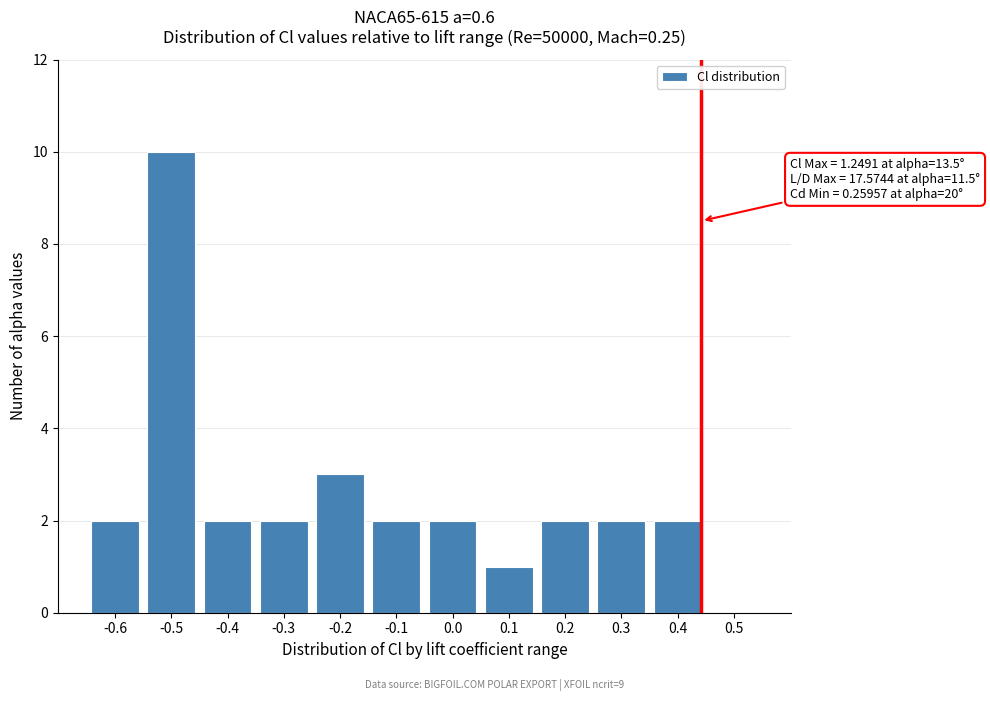

Reading left to right, extract all data points from this chart.

-0.6=2	-0.5=10	-0.4=2	-0.3=2	-0.2=3	-0.1=2	0.0=2	0.1=1	0.2=2	0.3=2	0.4=2	0.5=0